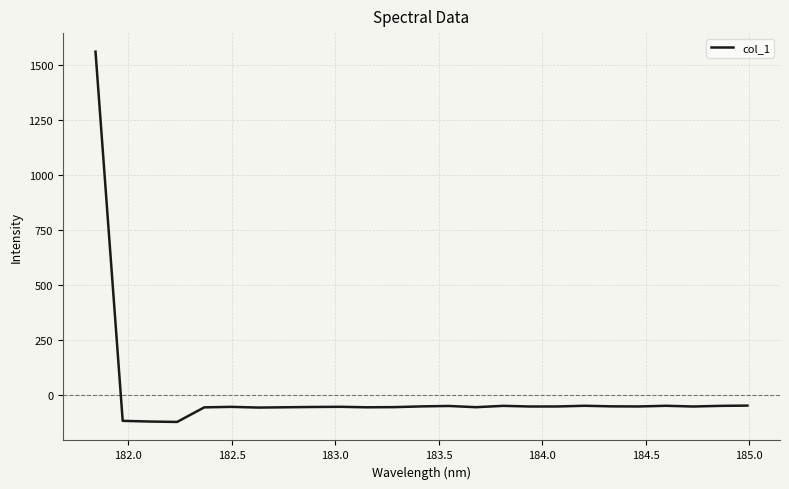

What is the greatest value displayed?

1560.9